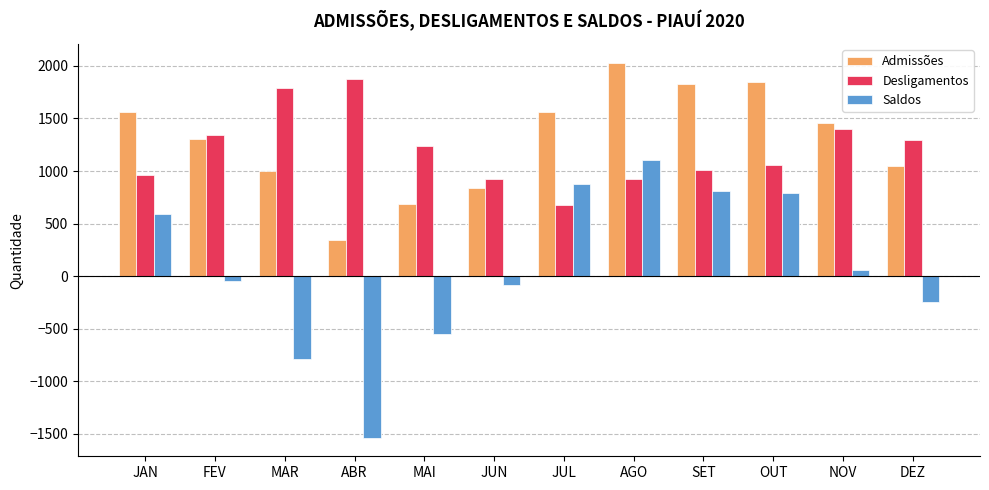

Which series has the largest range (max minus min)?

Saldos